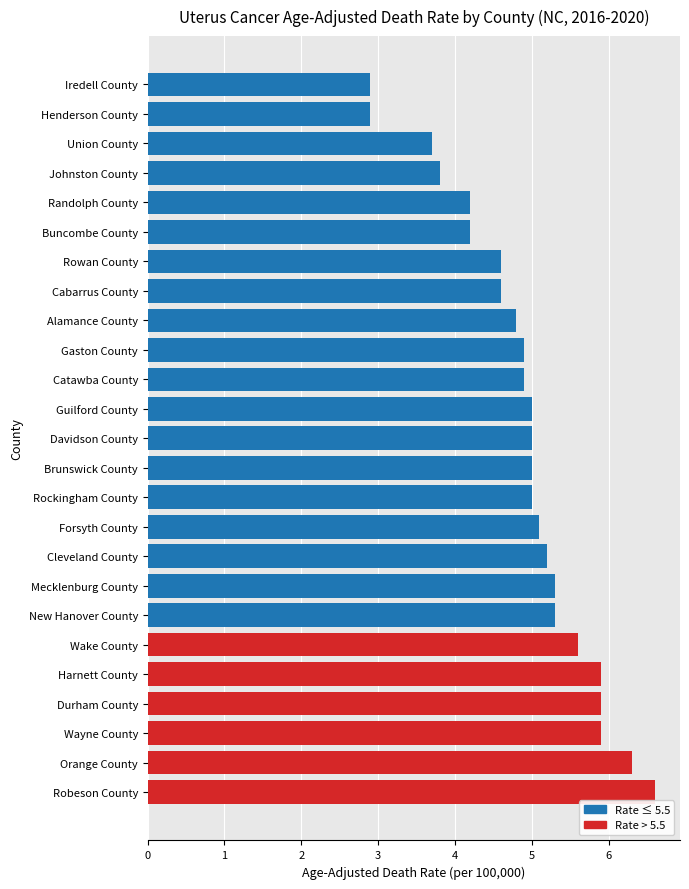

The chart shows a value of 4.8 at Alamance County. True or false?

True